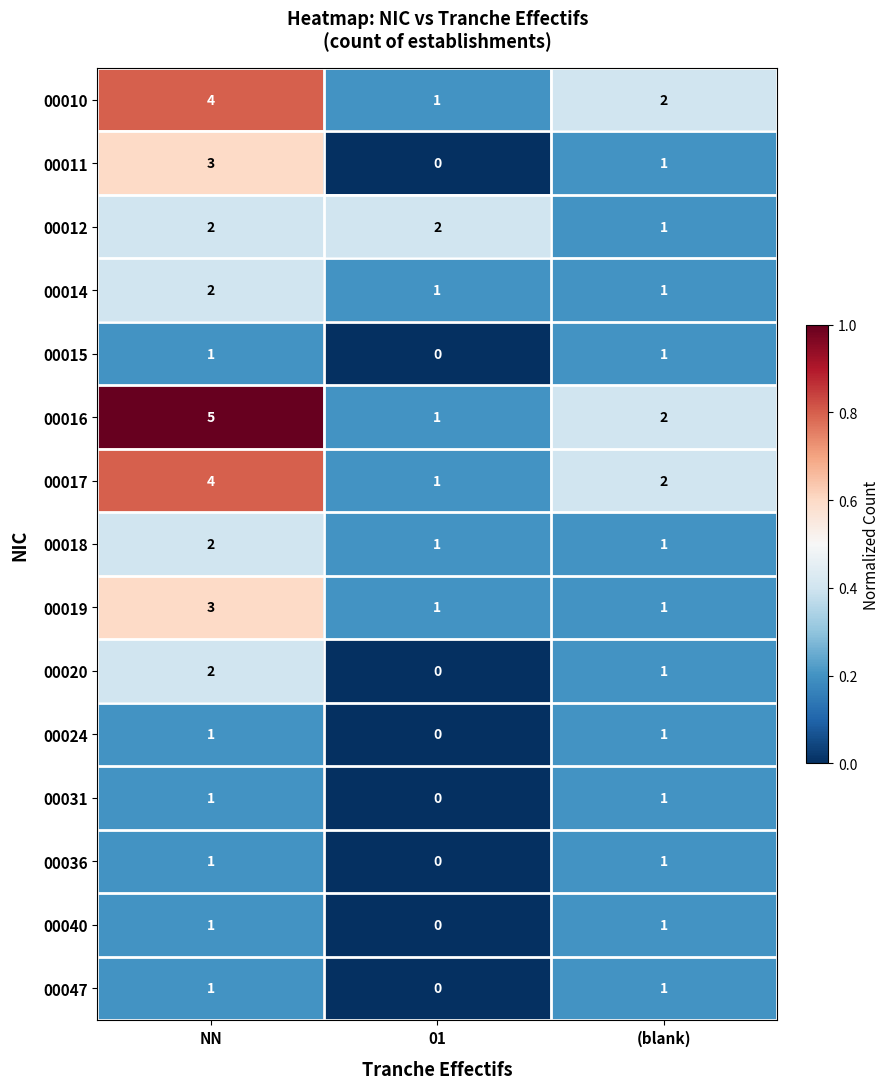

Is it true that 00036 equals 1 at (blank)?

True